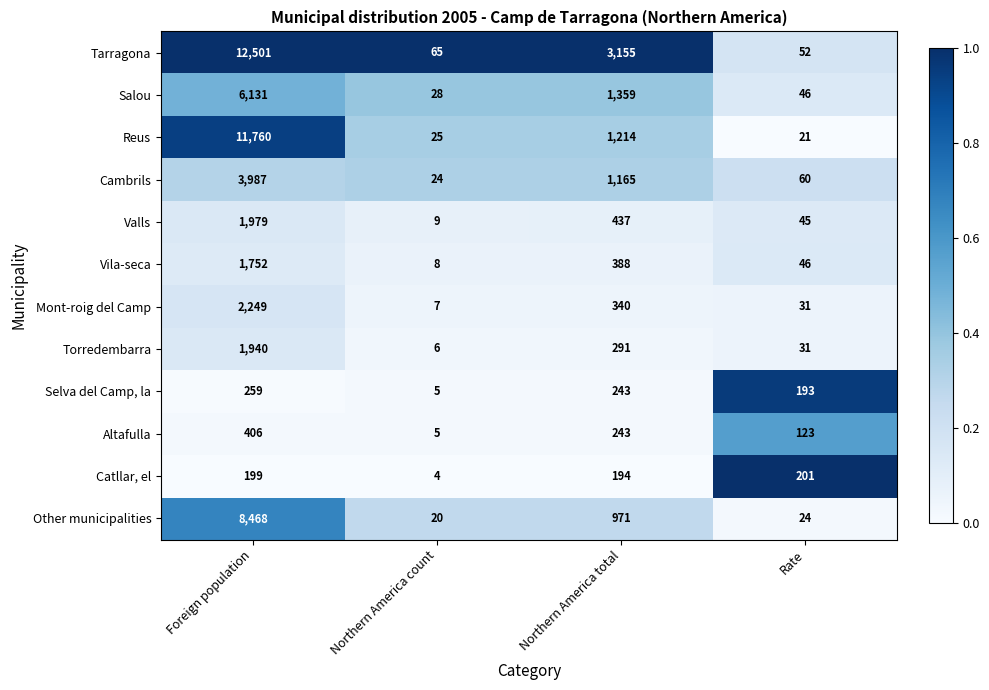

List the series in order of their peak value, lowest first.

Catllar, el, Selva del Camp, la, Altafulla, Vila-seca, Torredembarra, Valls, Mont-roig del Camp, Cambrils, Salou, Other municipalities, Reus, Tarragona